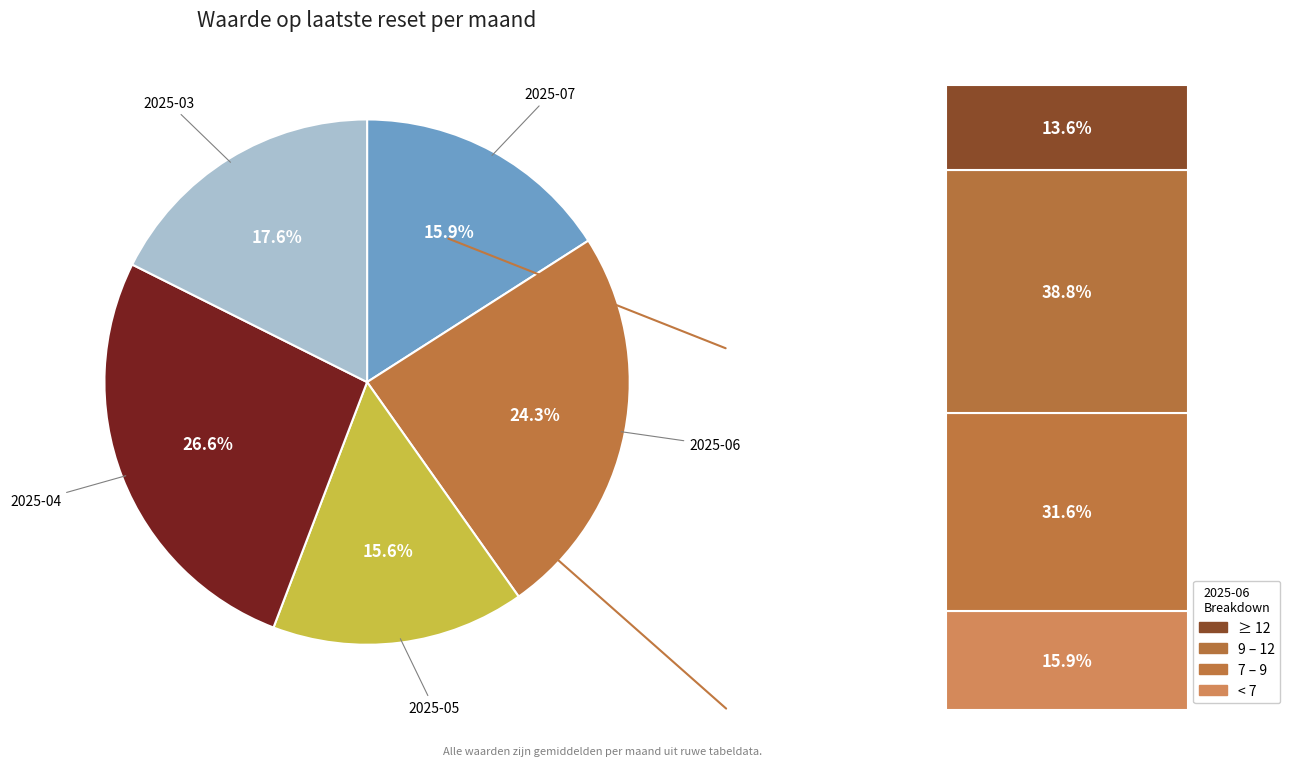

Does 2025-03 account for over 50% of the chart?

No